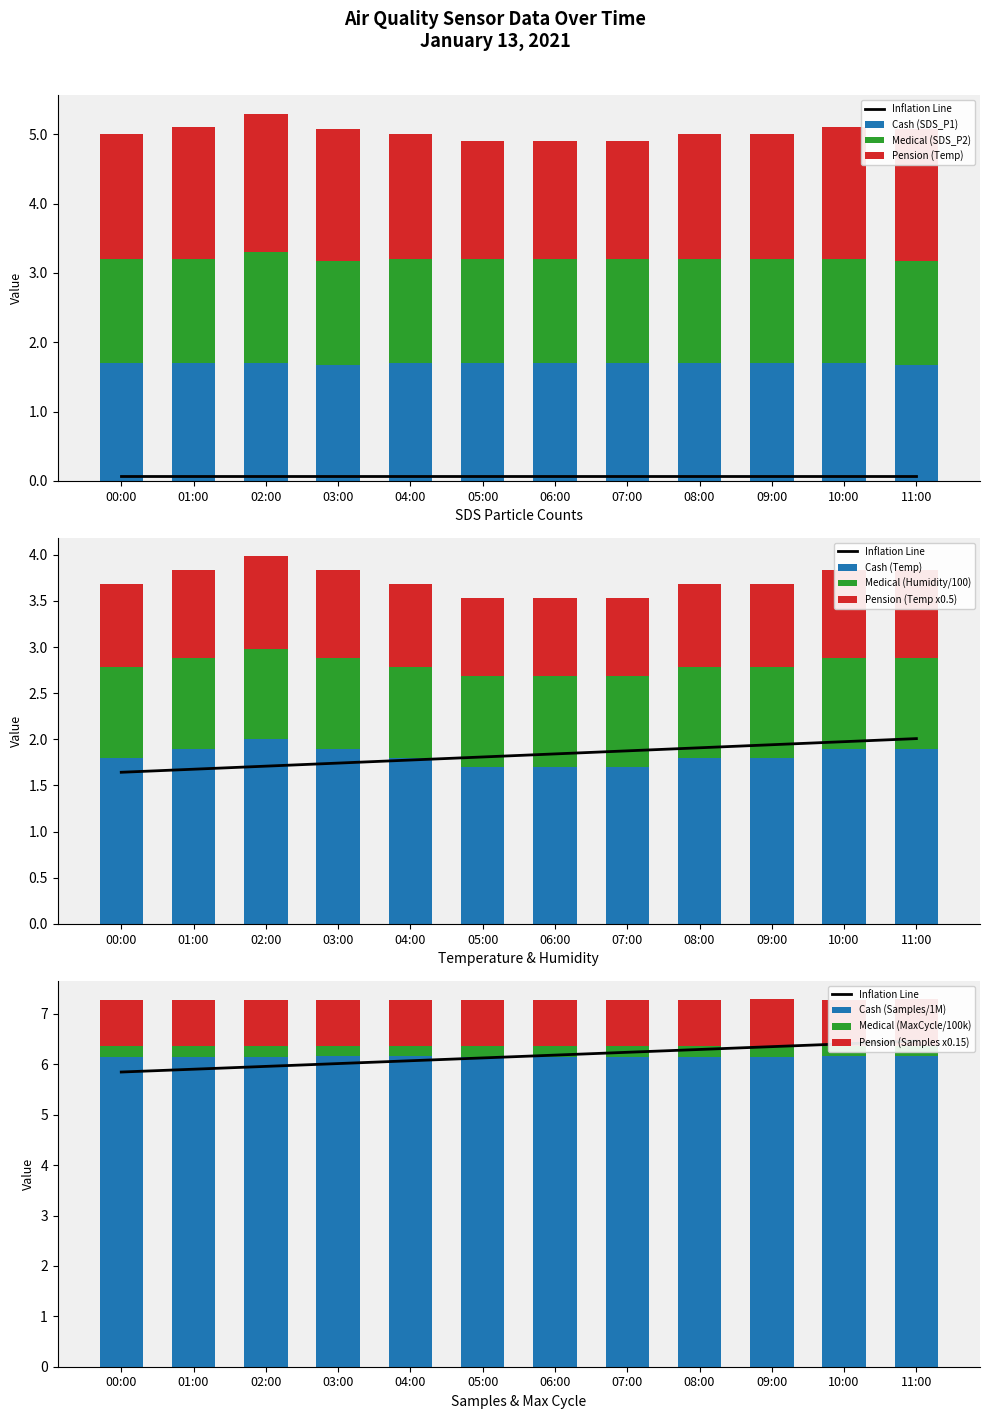

What is the label of the 11th bar from the left?

10:00